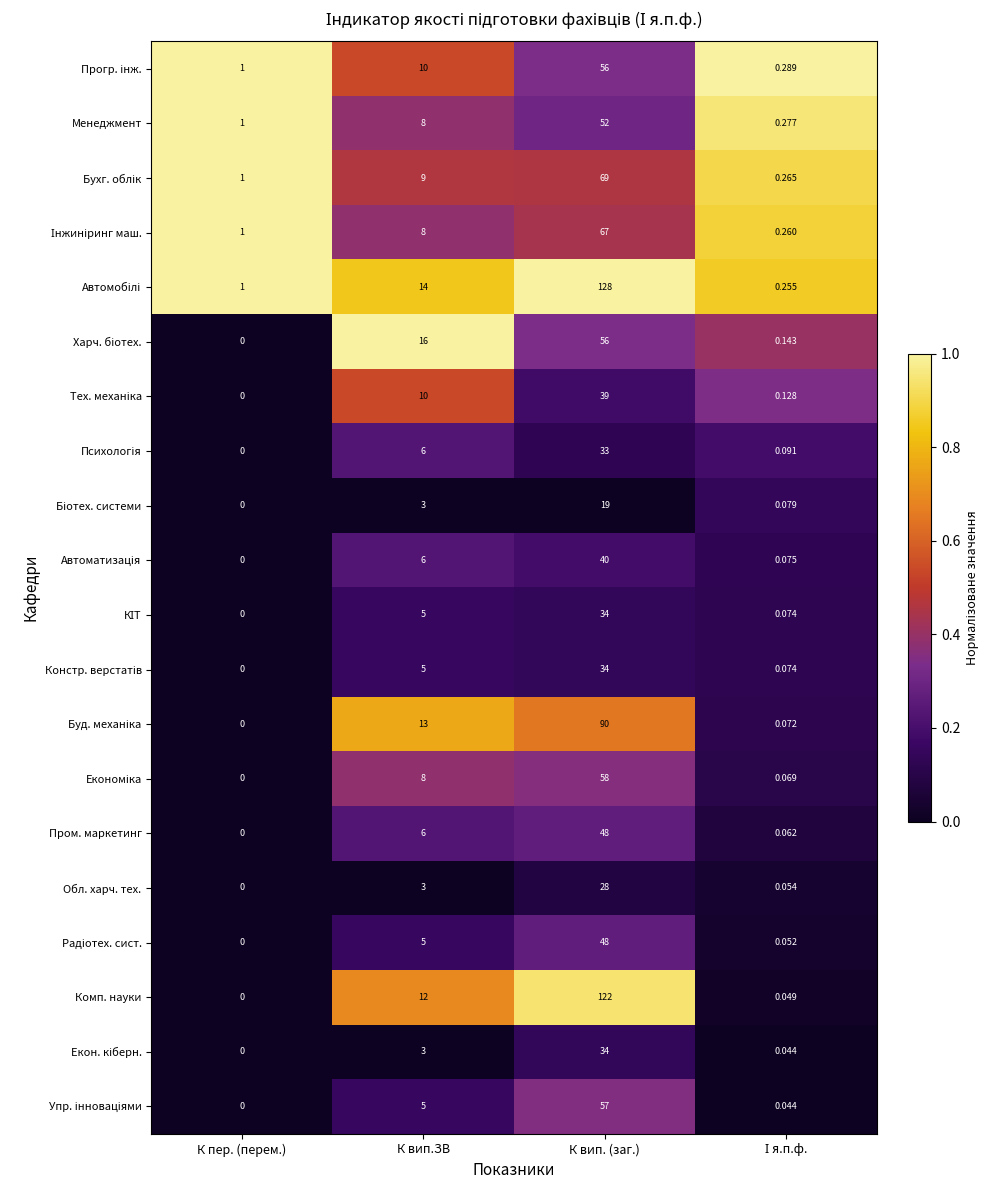

At which category is the sum across all series the highest?

К вип. (заг.)